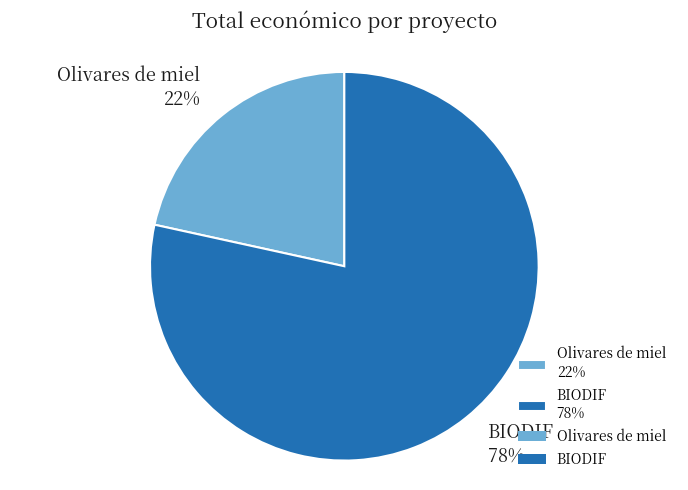

Count the number of slices in the pie.

2